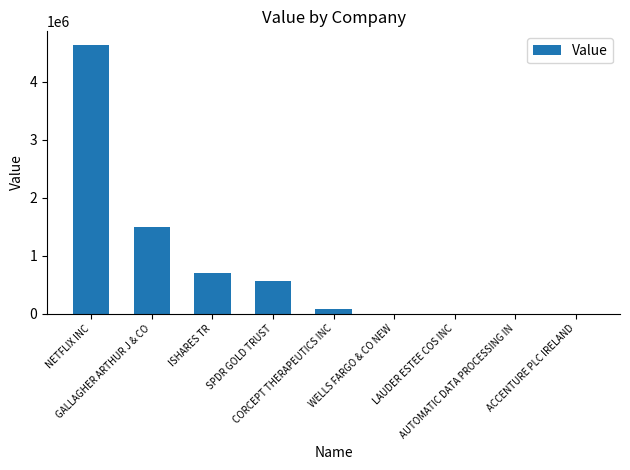

The chart shows a value of 1493000 at GALLAGHER ARTHUR J & CO. True or false?

True